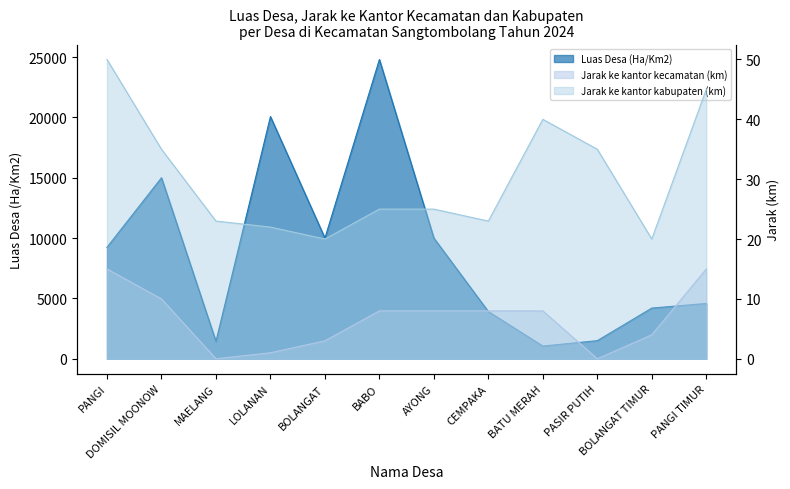

Count the number of data series in this chart.

3